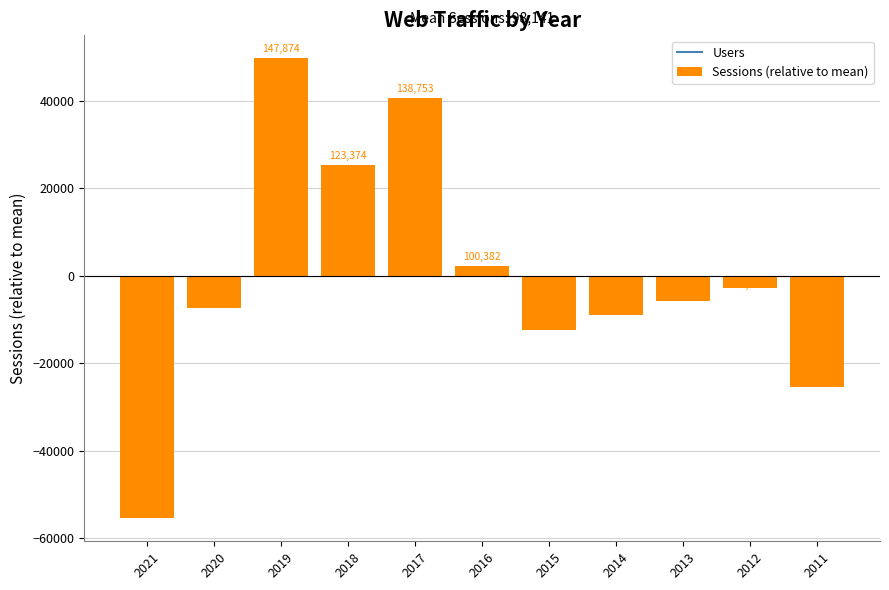

How many bars are there in total?

11